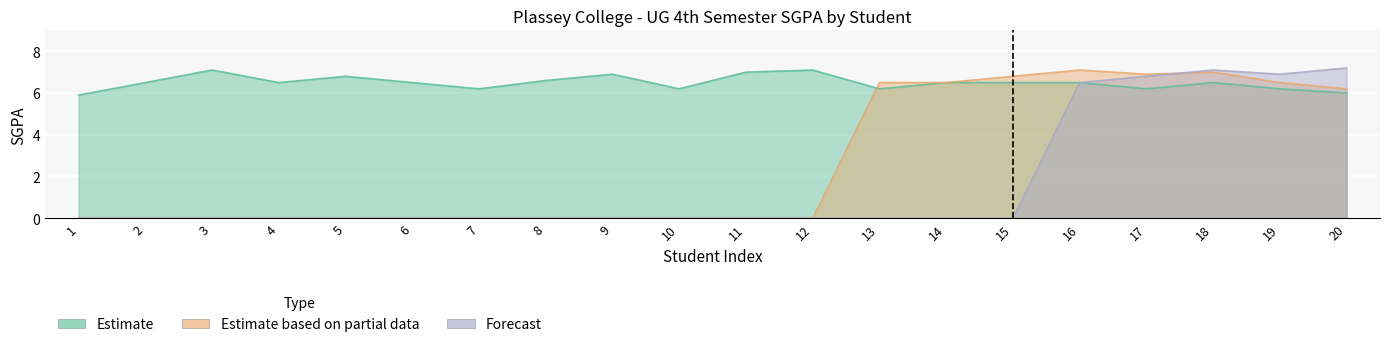

Is it true that Estimate based on partial data equals 9.2 at 14?

False